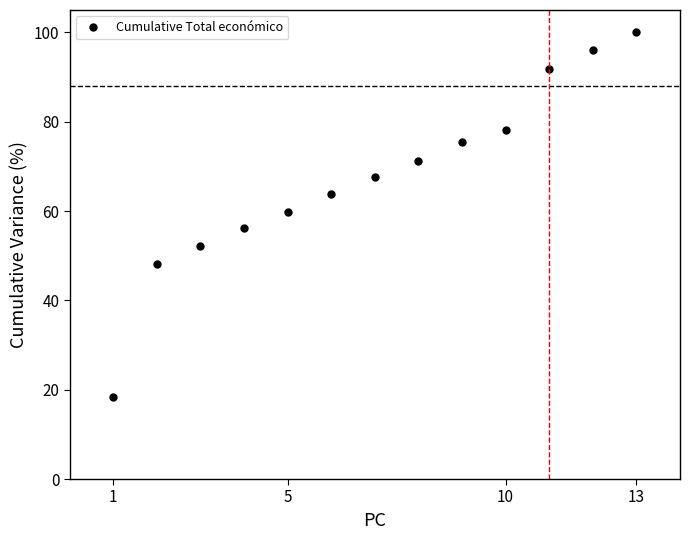

What is the sum of all values?

878.5